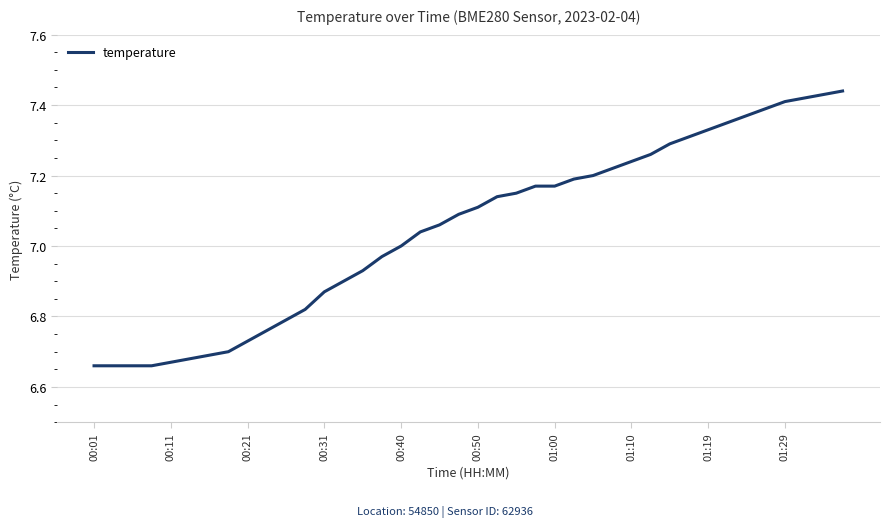

What is the difference between the maximum and minimum values?

0.8